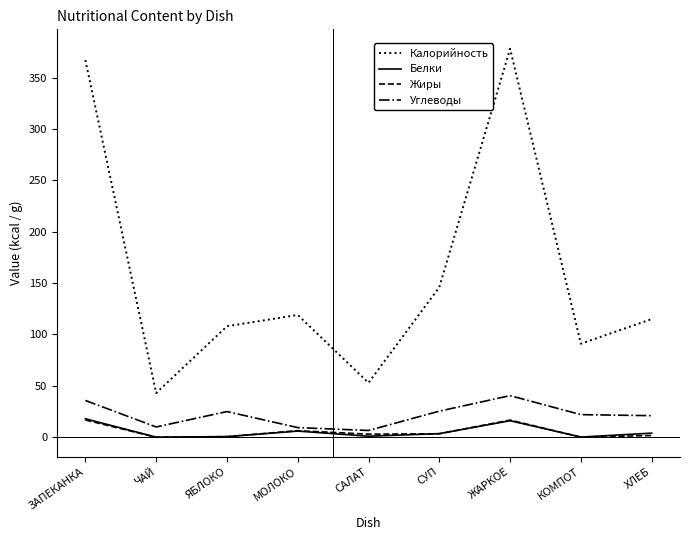

What is the sum of the Калорийность values at КОМПОТ and ЖАРКОЕ?

469.0